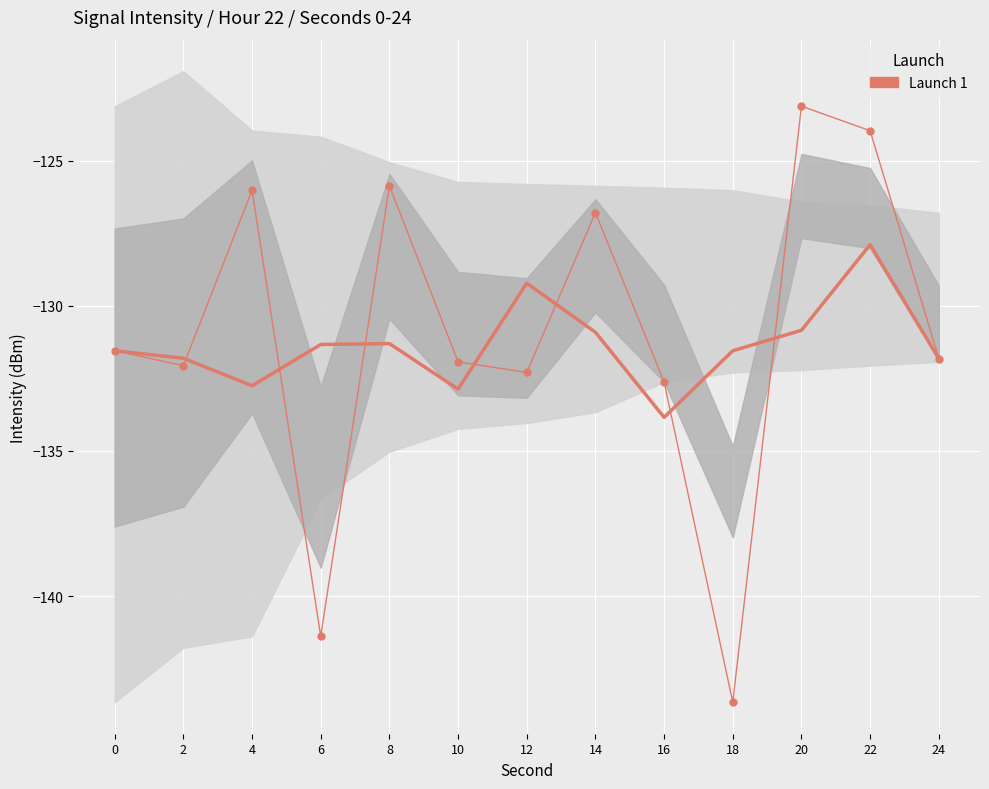

Reading left to right, transcribe all the data shown in this chart.

-131.5	-132.1	-126.0	-141.4	-125.9	-131.9	-132.3	-126.8	-132.6	-143.7	-123.1	-124.0	-131.8